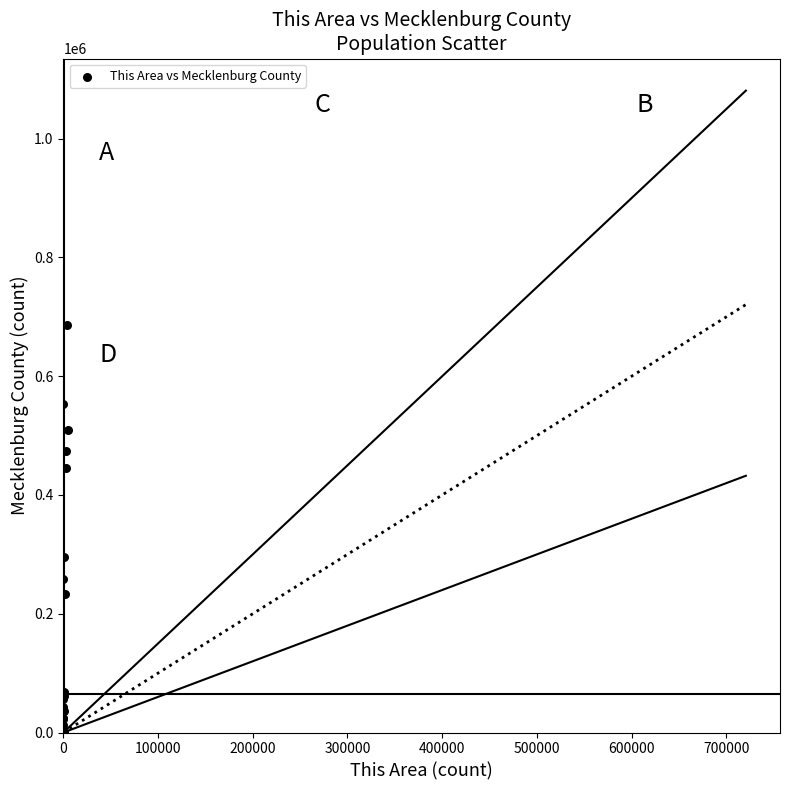

What Y value in the scatter plot is closest to 343286?

295111